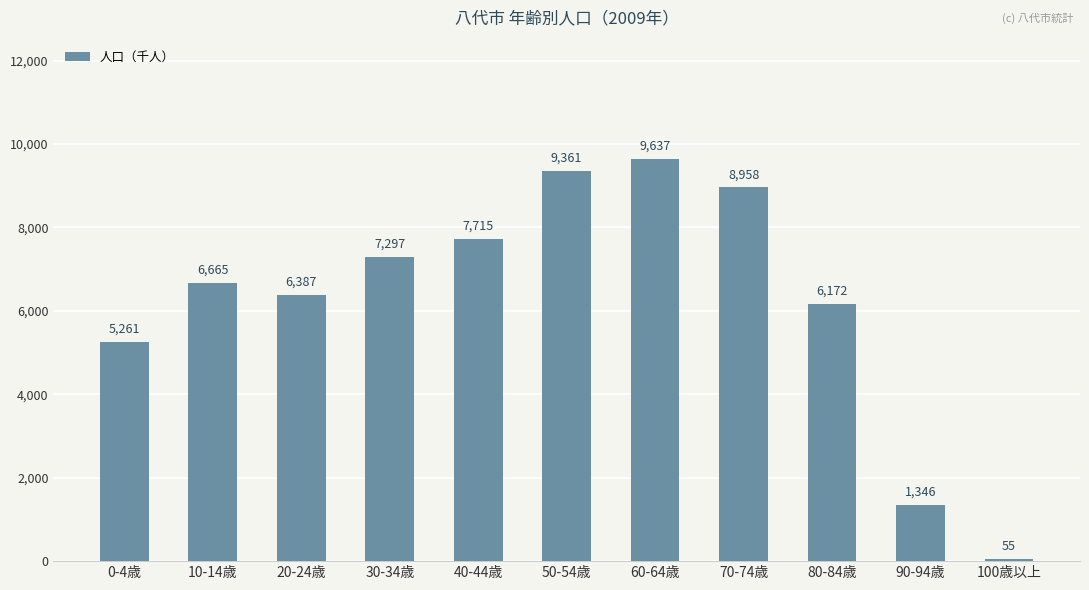

Does the chart contain stacked bars?

No